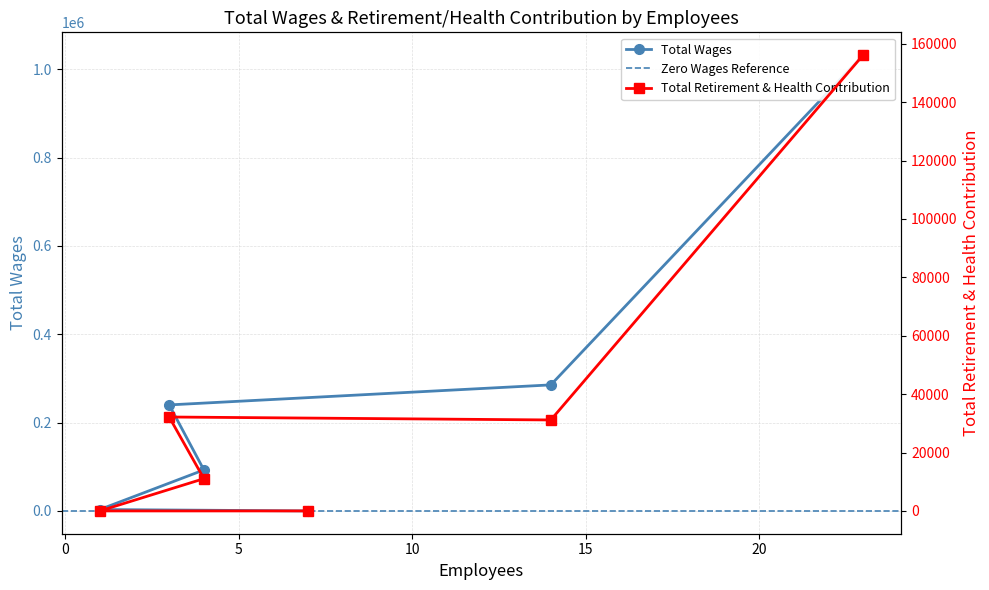

What is the sum of all Total Retirement & Health Contribution values?

230462